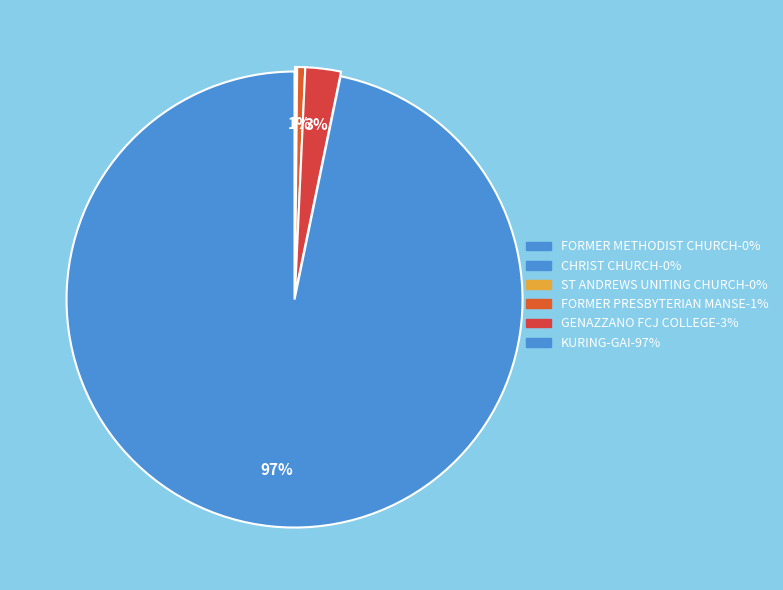

To the nearest percent, what is the combined percentage of ST ANDREWS UNITING CHURCH and KURING-GAI?

97%